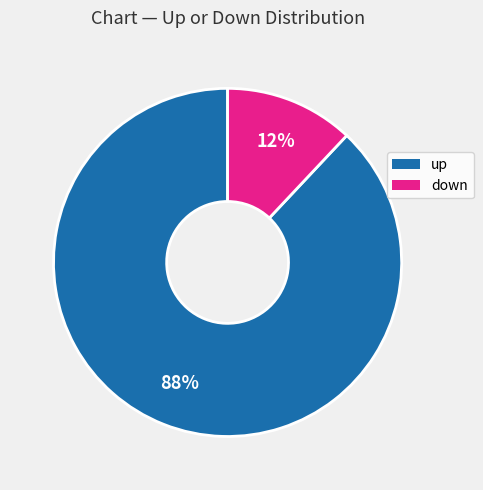

What is the largest slice in the pie chart?

up